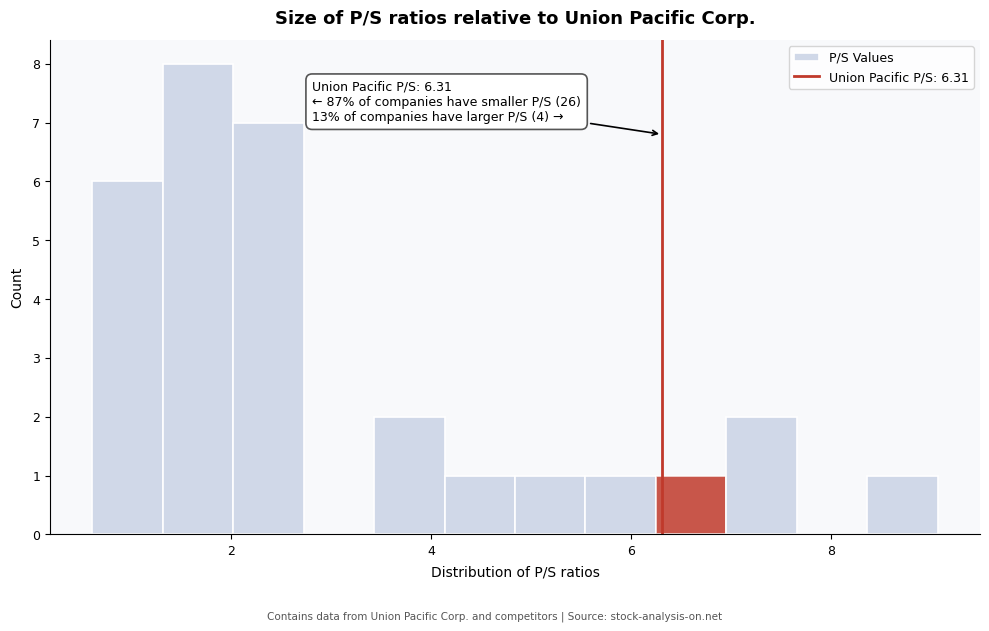

Read against the x-axis, roughly where is the centre of the tallest bar?

1.6